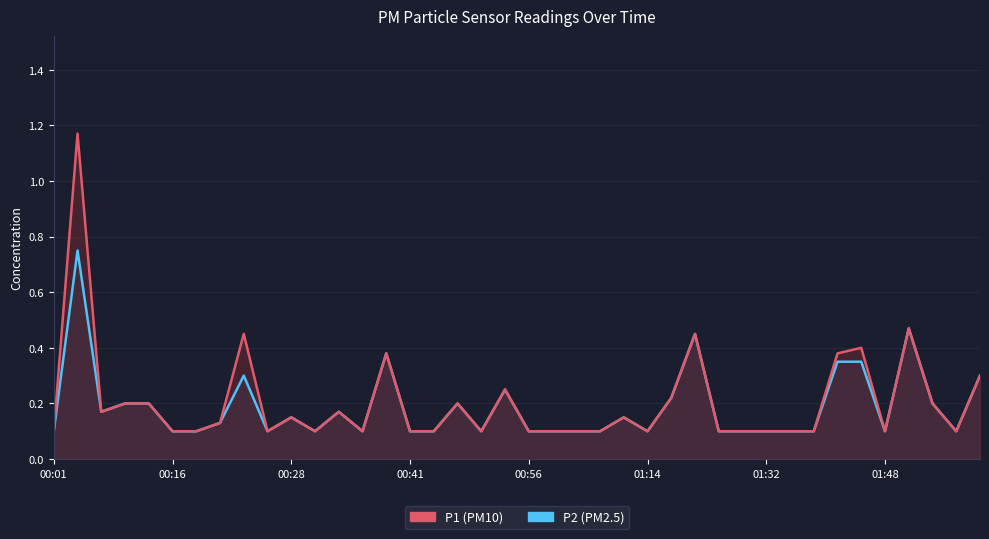

True or false: P1 and P2 cross at least once.

False